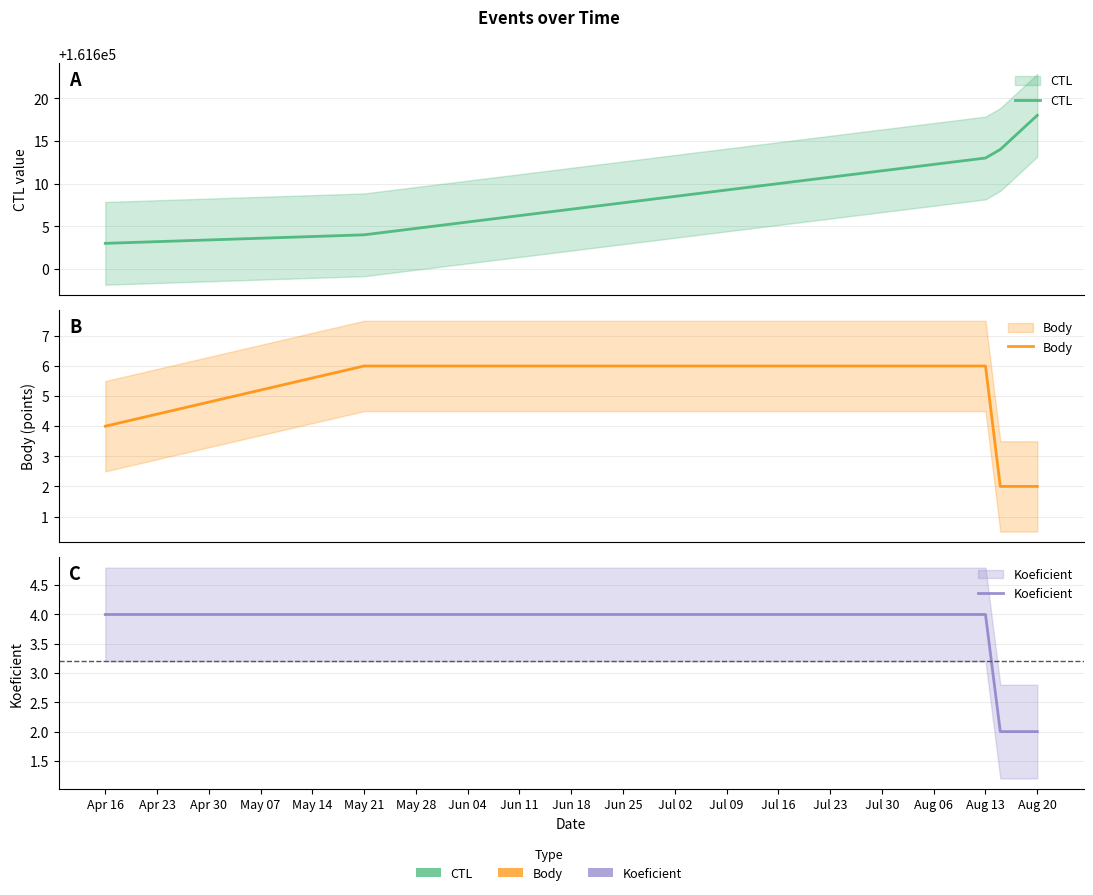

What is the maximum value shown in the chart?

161618